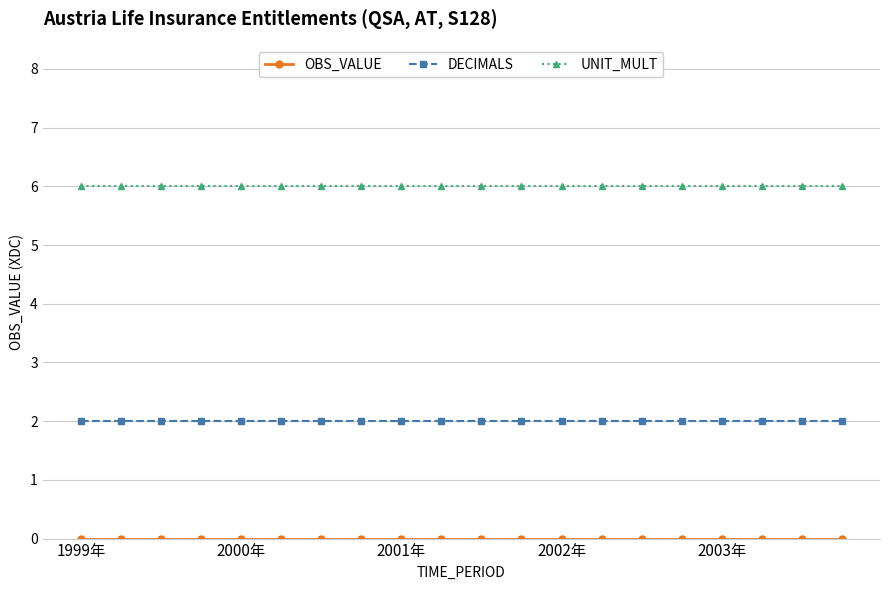

At how many categories does at least one series exceed 3?

20